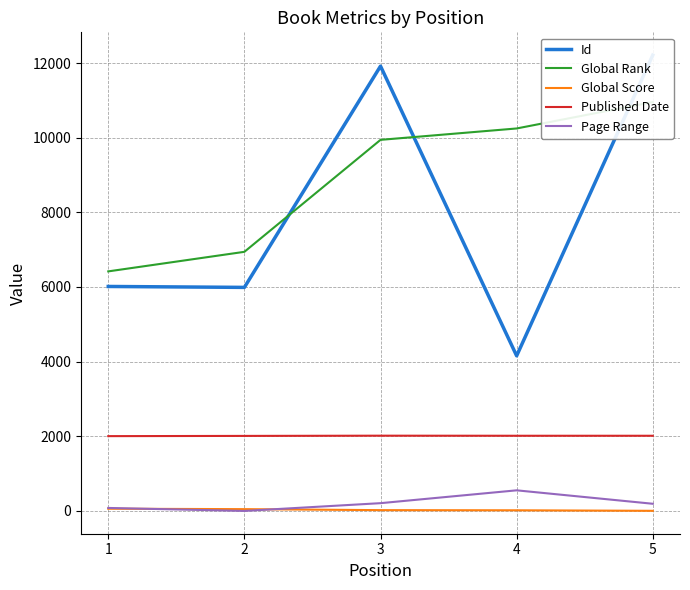

How many lines are shown in the chart?

5